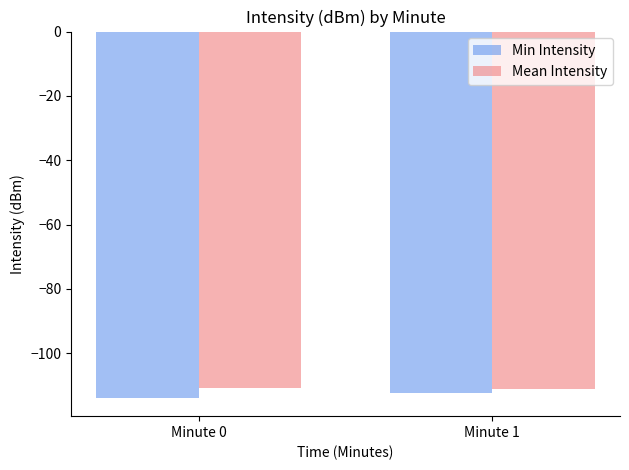

List the series in order of their peak value, highest first.

Mean Intensity, Min Intensity